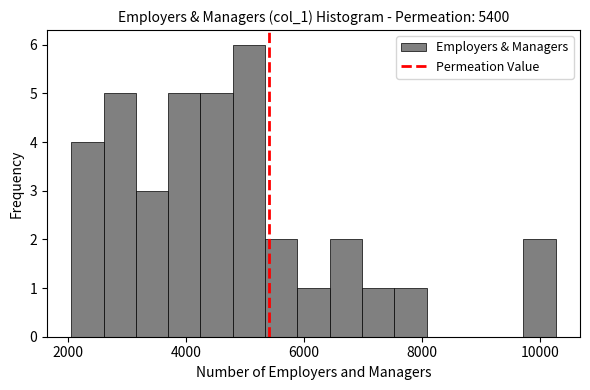

Read against the x-axis, roughly where is the centre of the tallest bar?

5000